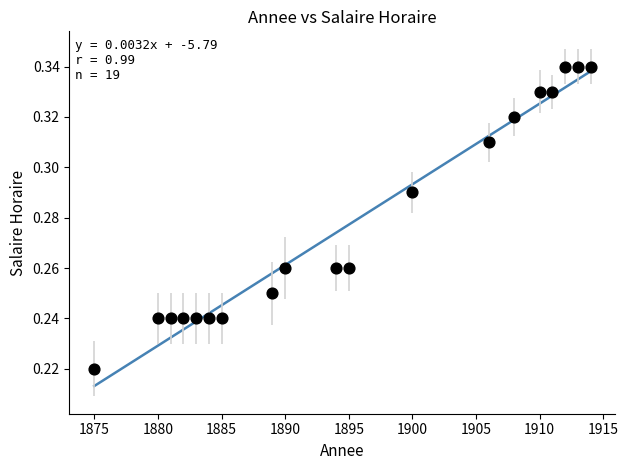

What is the range of X values (max minus min)?

39.0